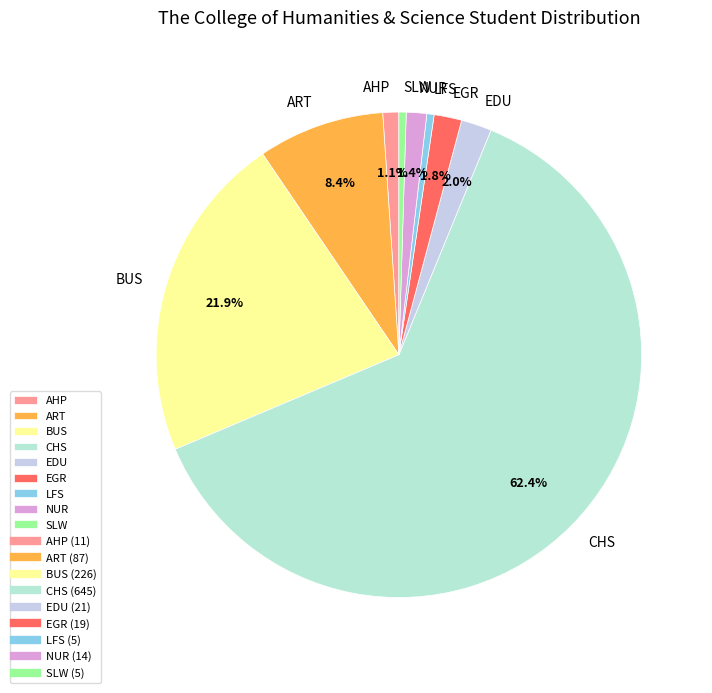

Which category accounts for the majority?

CHS